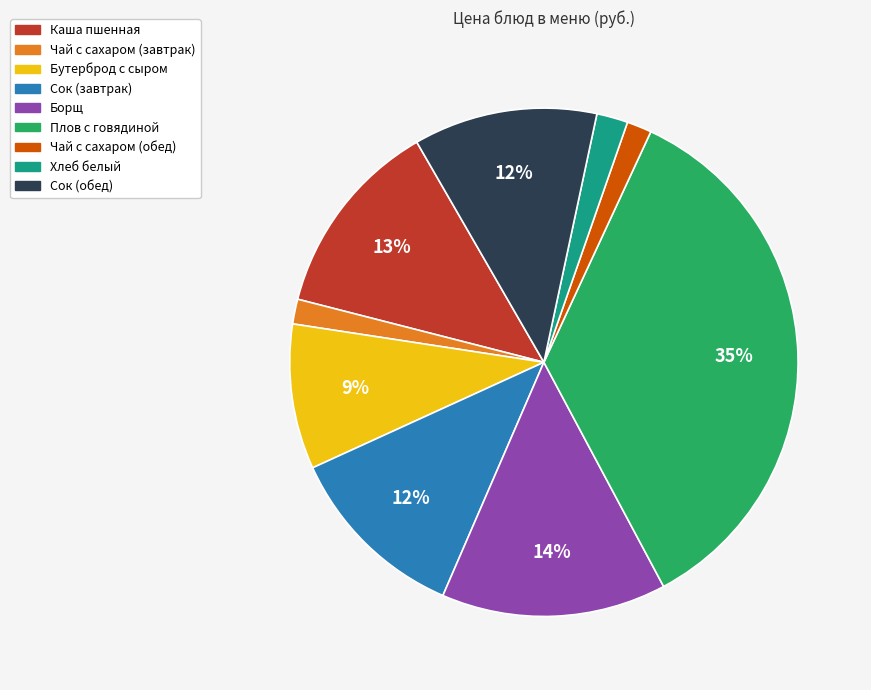

What is the ratio of the value at Сок (обед) to the value at Сок (завтрак)?

1.0